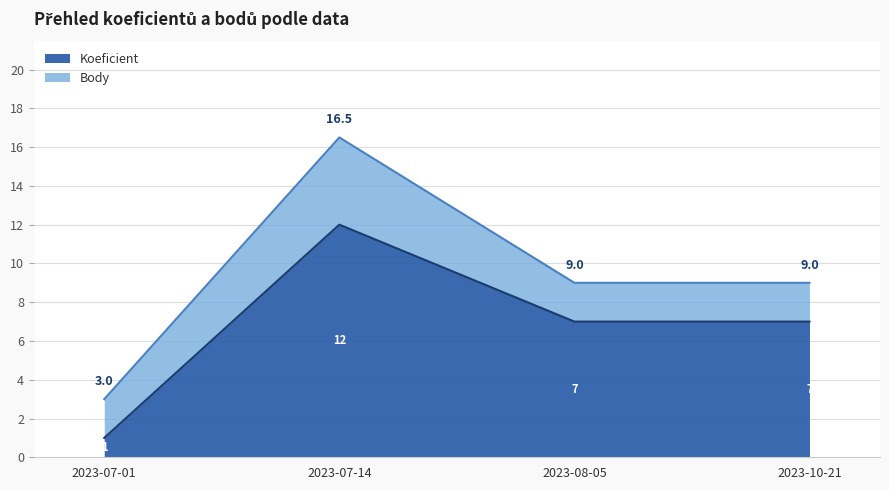

Which label corresponds to the largest value in the chart?

2023-07-14